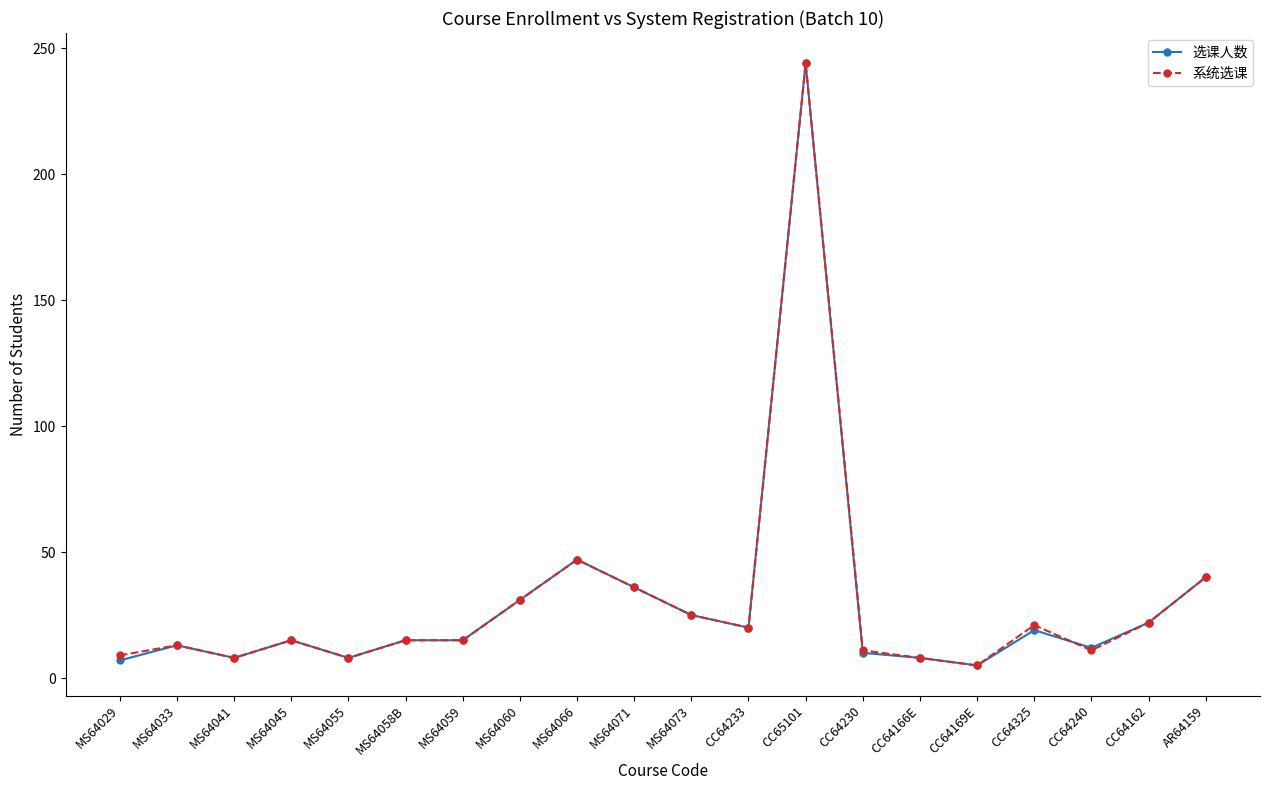

At which category is the sum across all series the highest?

CC65101